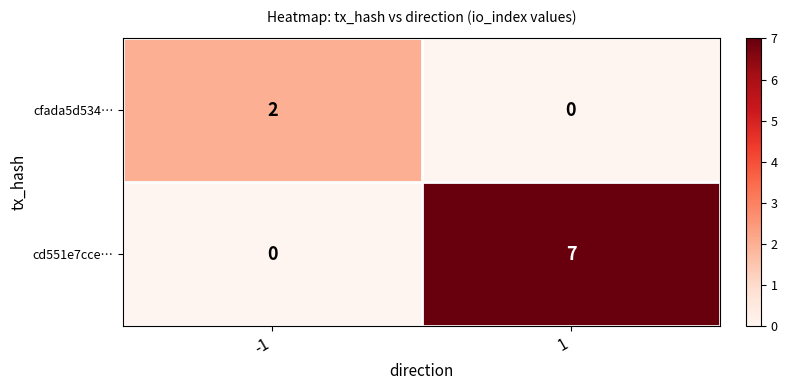

What is the sum of the cd551e7cce… values at -1 and 1?

7